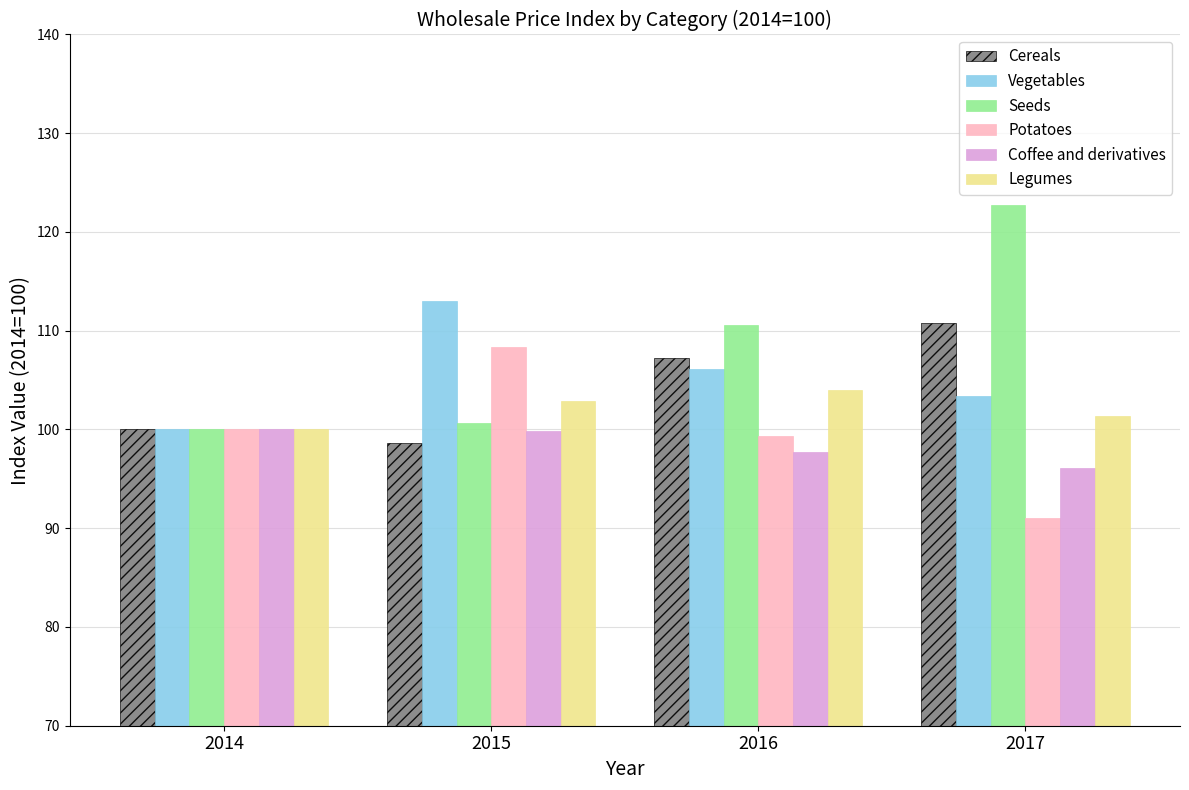

At how many categories does at least one series exceed 105?

3